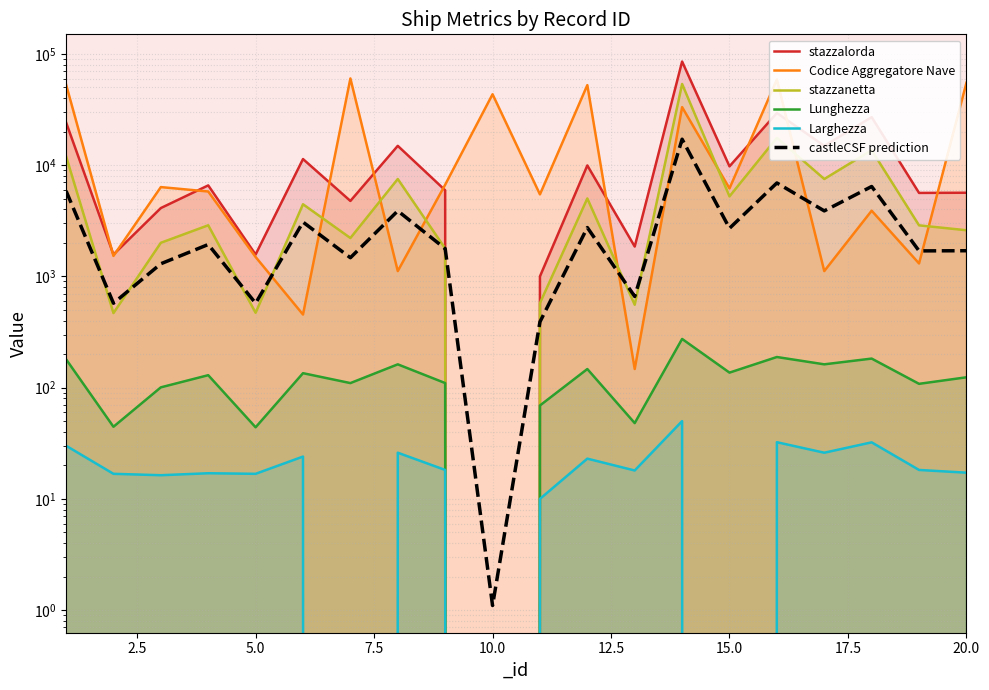

True or false: castleCSF prediction and Larghezza cross at least once.

False